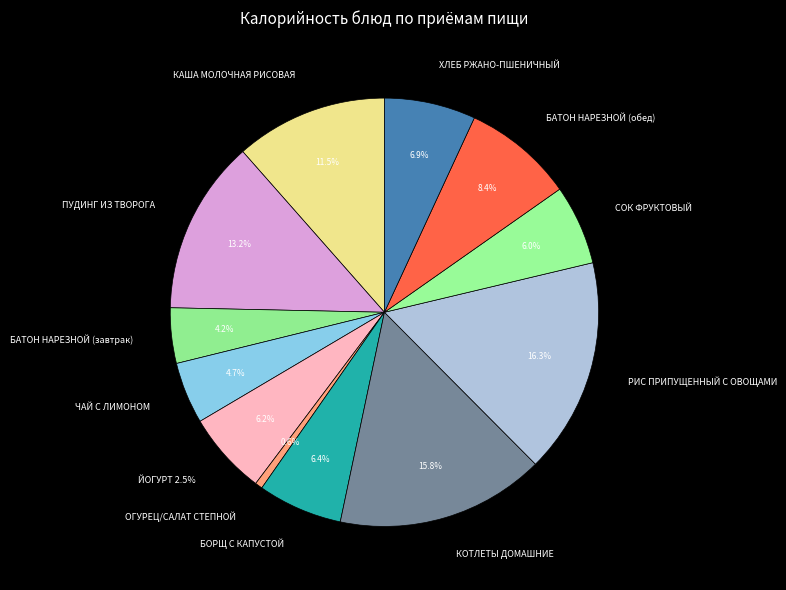

To the nearest percent, what is the combined percentage of ЧАЙ С ЛИМОНОМ and КАША МОЛОЧНАЯ РИСОВАЯ?

16%